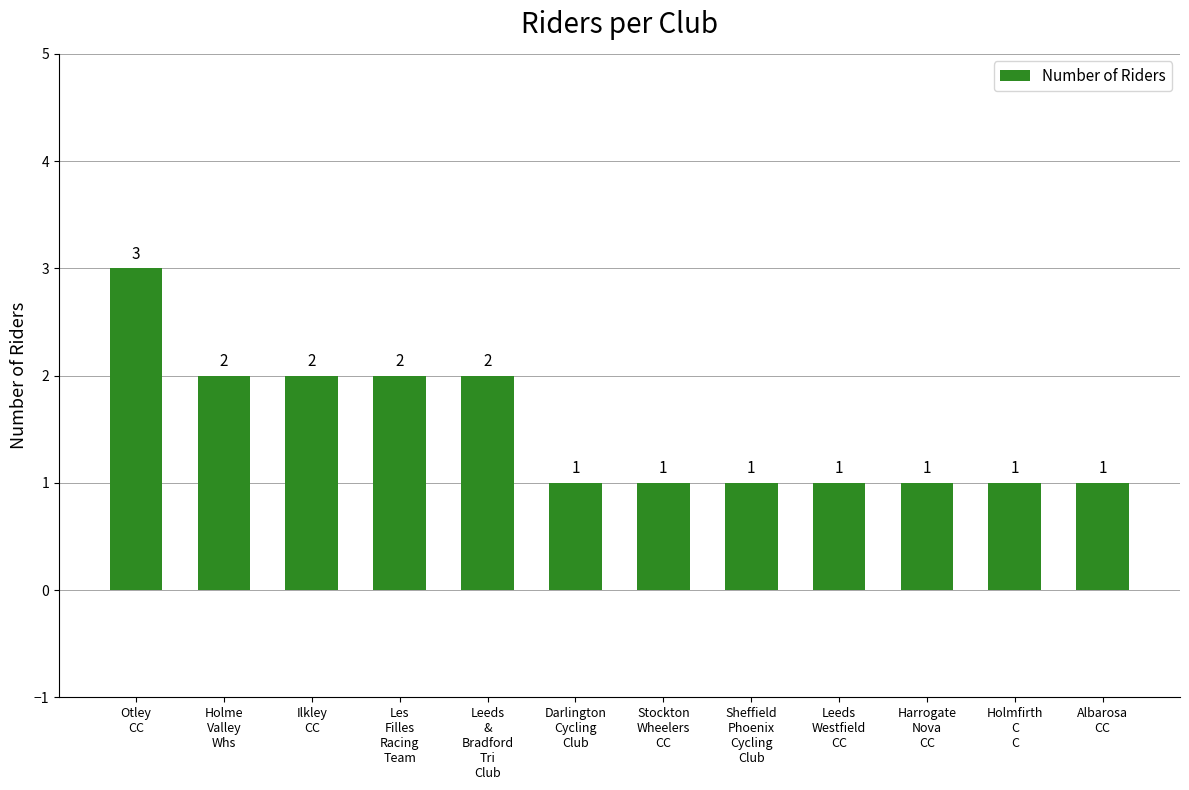

Count the values in the range 1 to 2.

11